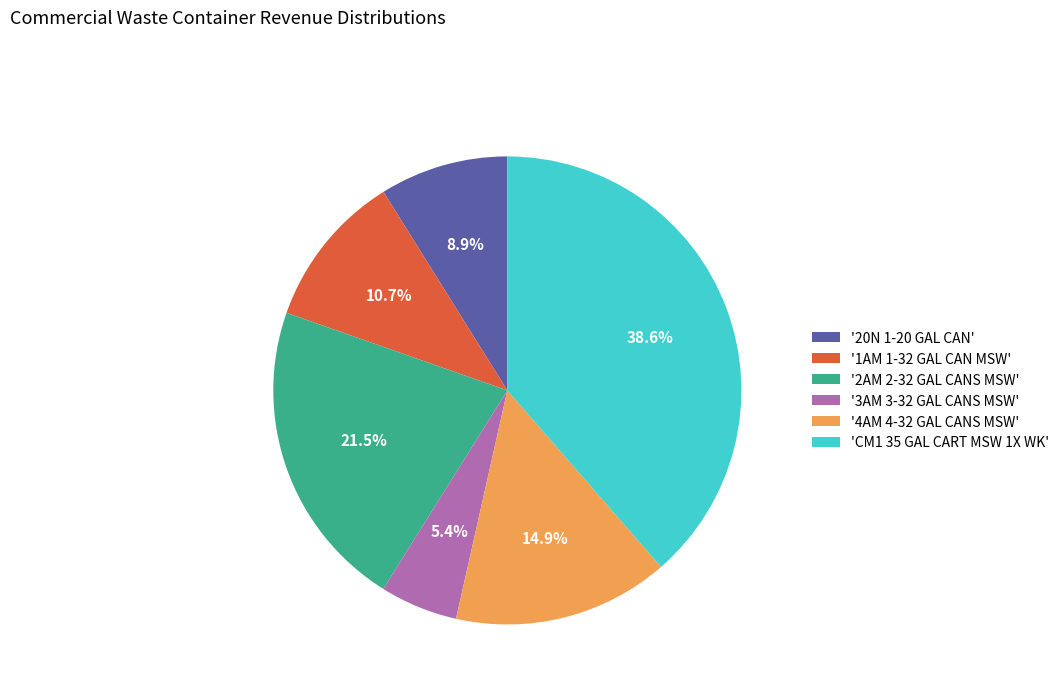

Count the number of slices in the pie.

6